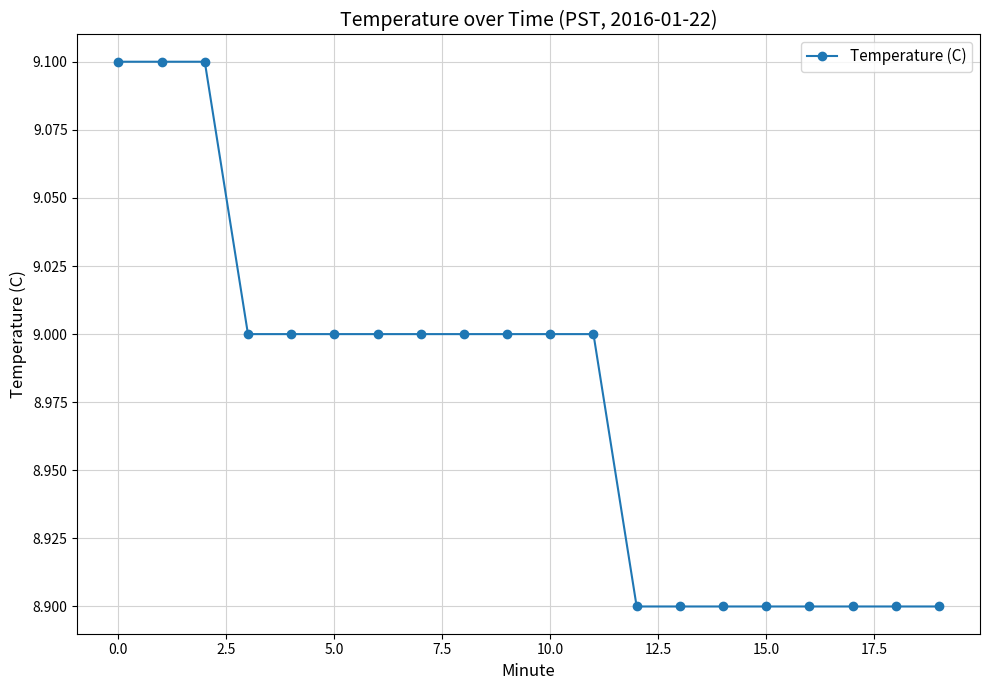

What is the greatest value displayed?

9.1